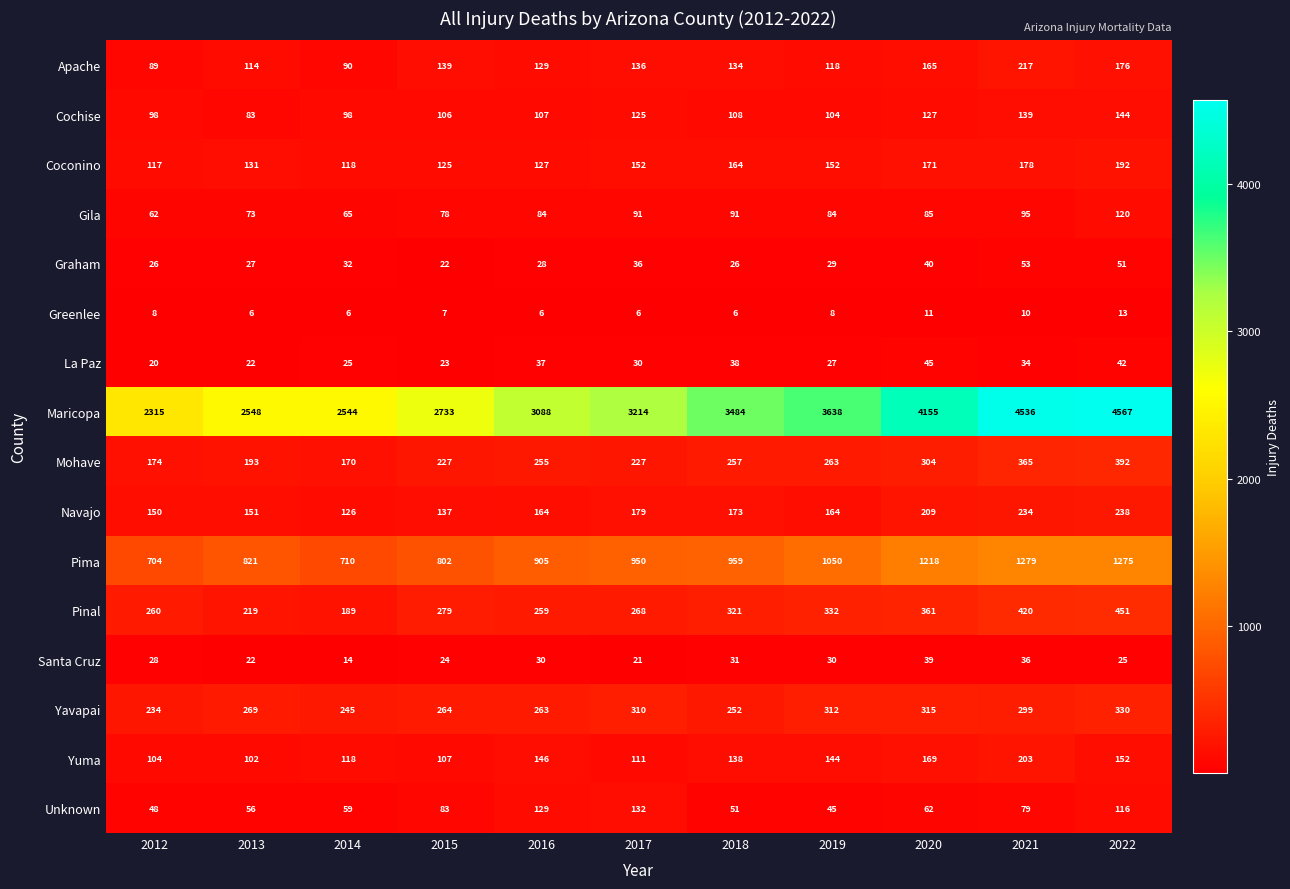

Between 2013 and 2016, which series saw the biggest shift?

Maricopa